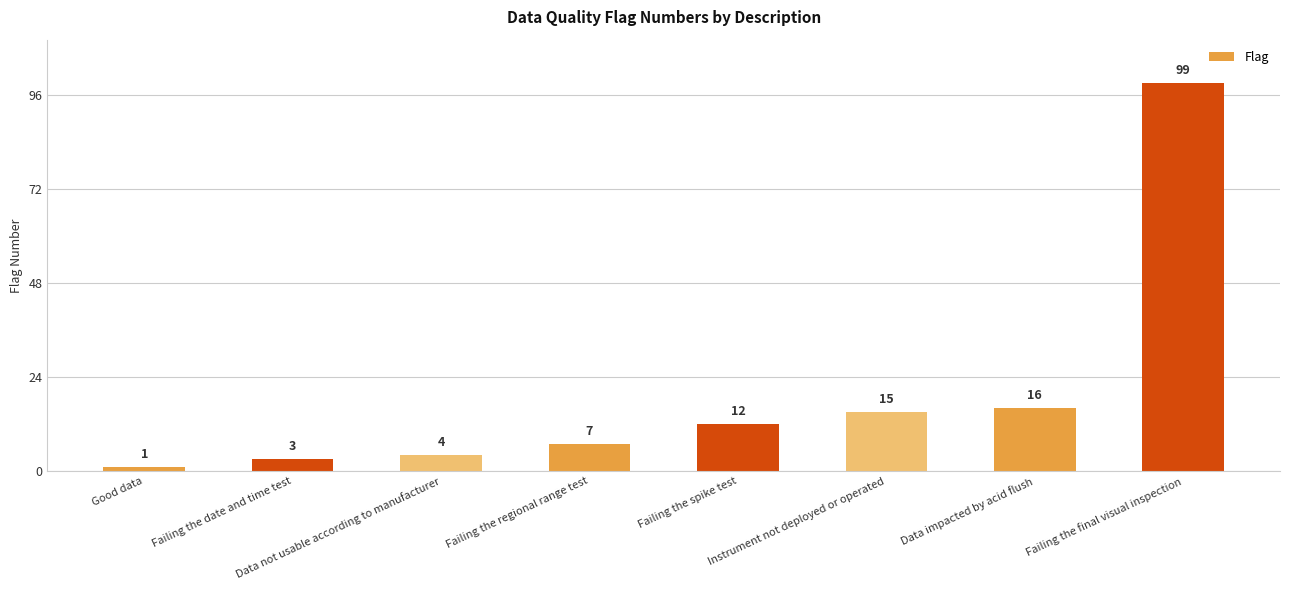

How many categories are shown in the chart?

8